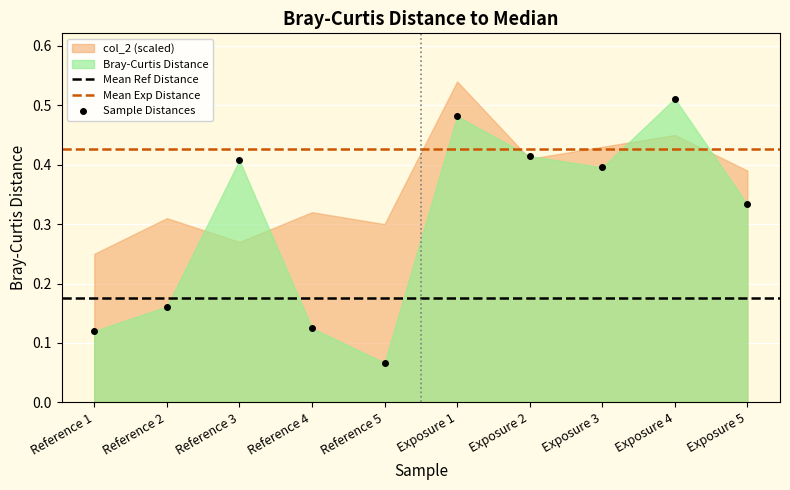

Reading right to left, transcribe all the data shown in this chart.

Exposure 5=0.3	Exposure 4=0.5	Exposure 3=0.4	Exposure 2=0.4	Exposure 1=0.5	Reference 5=0.1	Reference 4=0.1	Reference 3=0.4	Reference 2=0.2	Reference 1=0.1